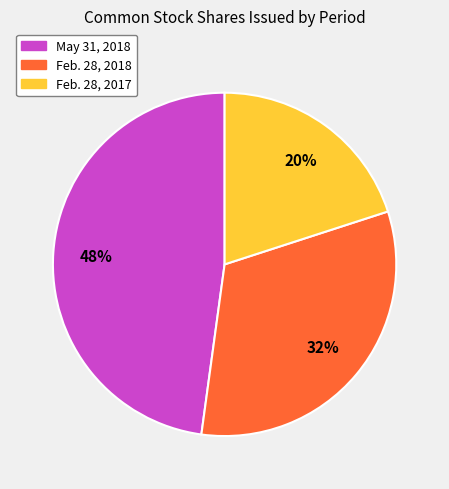

What percentage is the Feb. 28, 2018 slice, to the nearest percent?

32%